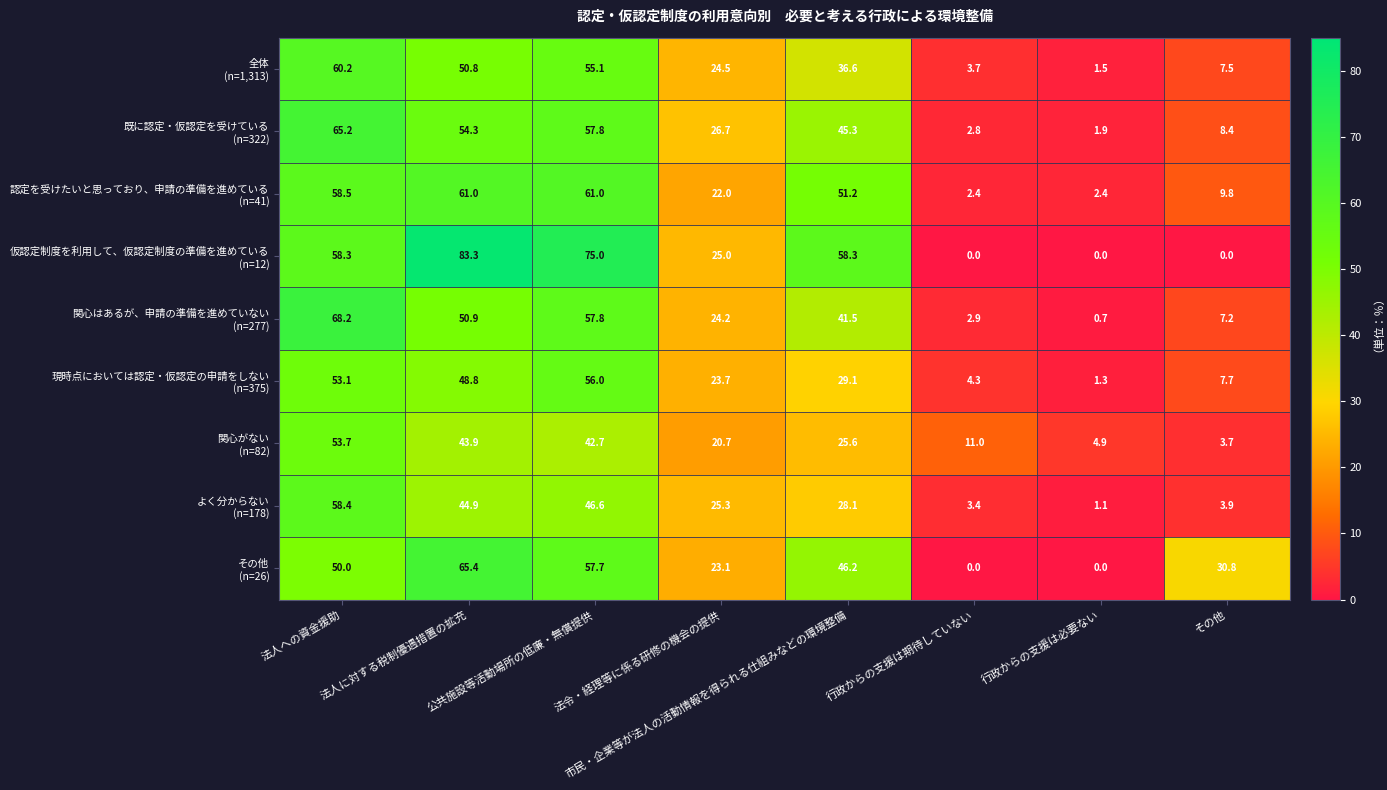

At which category is the sum across all series the highest?

法人への資金援助